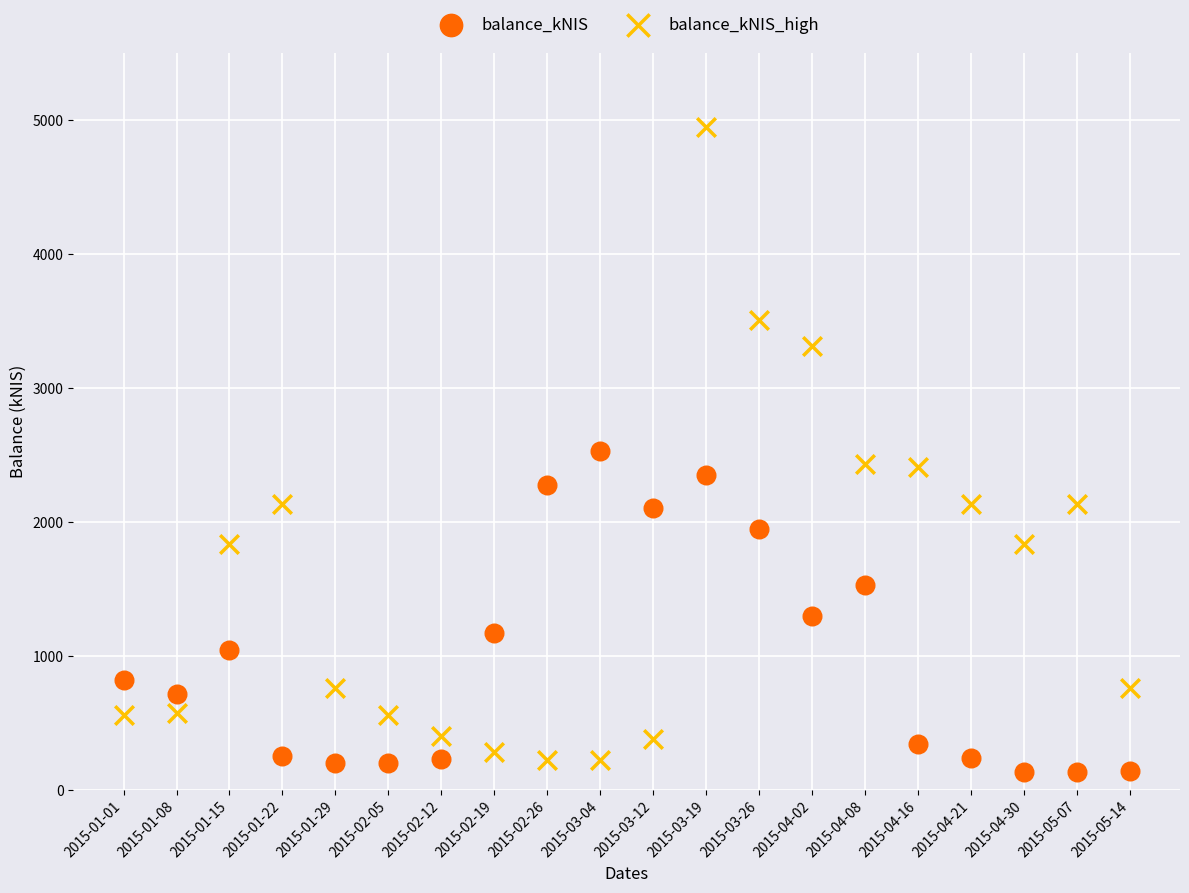

Which series contains the highest Y value?

balance_kNIS_high